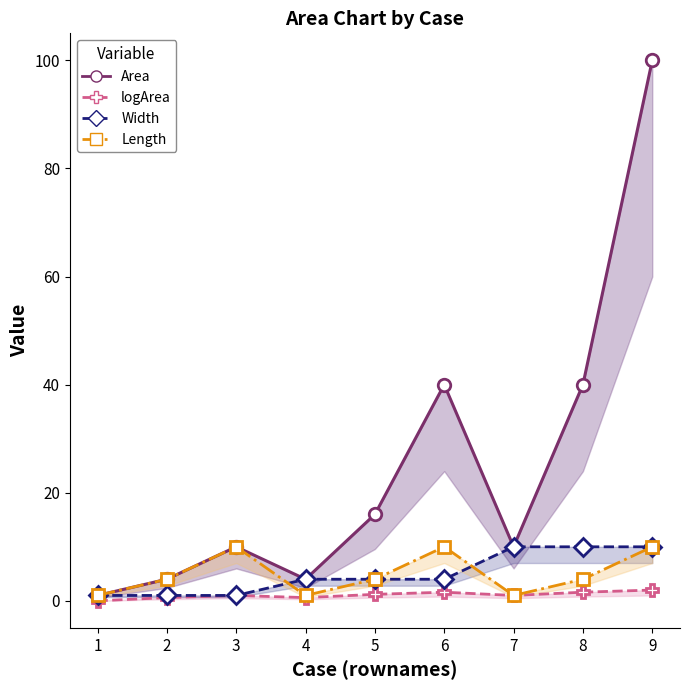

At which category is the sum across all series the highest?

9